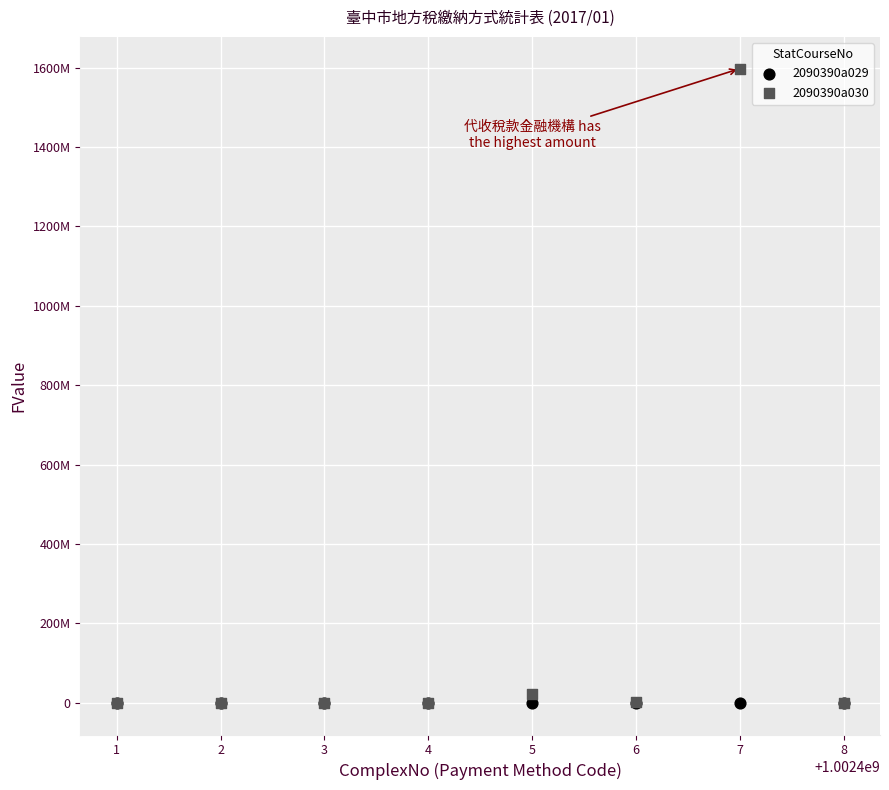

What are all the series names shown in the legend?

2090390a029, 2090390a030